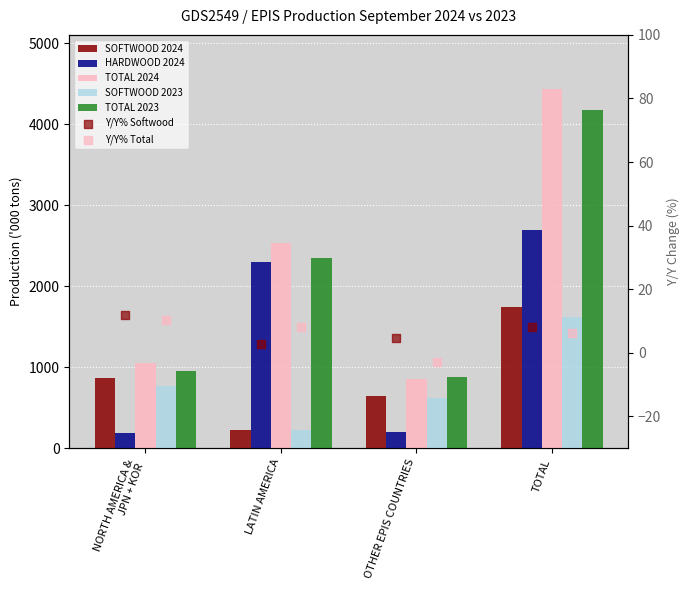

At which category is the sum across all series the highest?

TOTAL